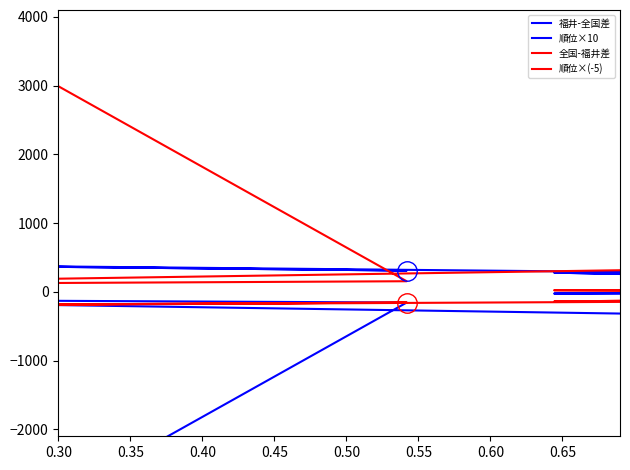

What are all the series names shown in the legend?

福井-全国差, 順位×10, 全国-福井差, 順位×(-5)